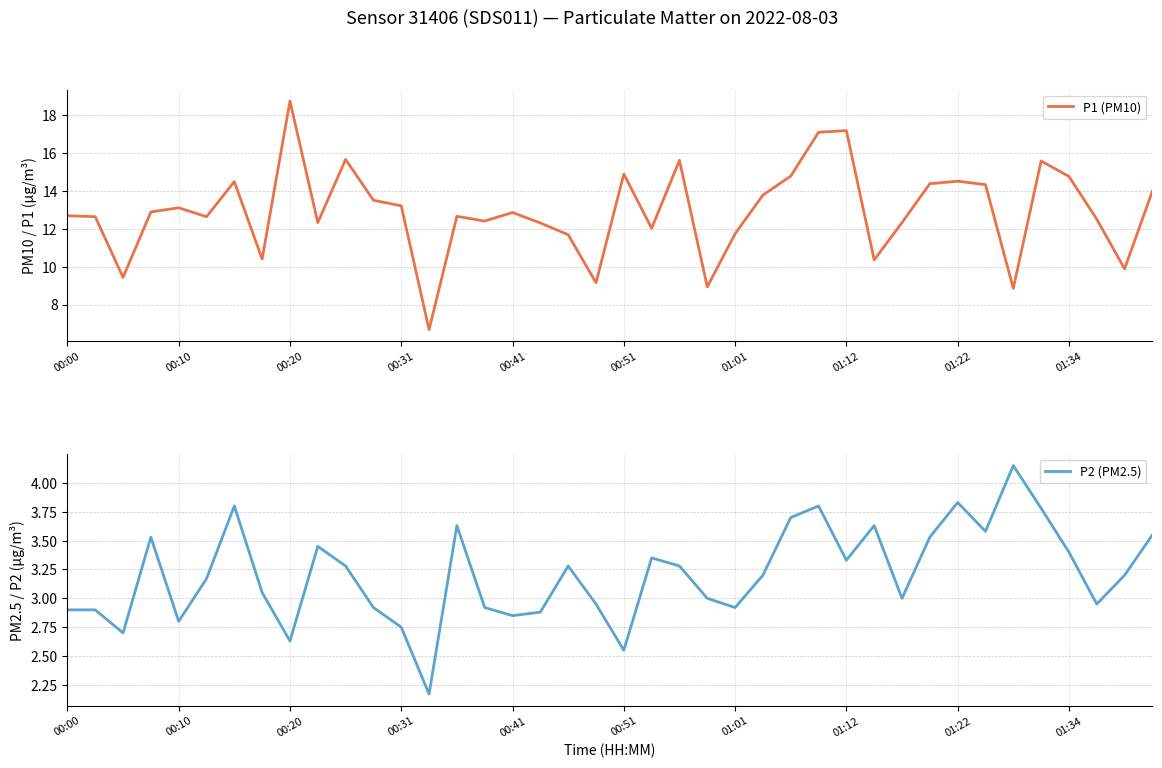

Reading left to right, extract all data points from this chart.

P1 (PM10): 12.7	12.6	9.4	12.9	13.1	12.6	14.5	10.4	18.7	12.3	15.7	13.5	13.2	6.7	12.7	12.4	12.8	12.3	11.7	9.2	14.9	12.0	15.6	8.9	11.7	13.8	14.8	17.1	17.2	10.3	12.3	14.4	14.5	14.3	8.8	15.6	14.8	12.5	9.9	14.0
P2 (PM2.5): 2.9	2.9	2.7	3.5	2.8	3.2	3.8	3.0	2.6	3.5	3.3	2.9	2.8	2.2	3.6	2.9	2.9	2.9	3.3	3.0	2.5	3.4	3.3	3.0	2.9	3.2	3.7	3.8	3.3	3.6	3.0	3.5	3.8	3.6	4.2	3.8	3.4	3.0	3.2	3.5